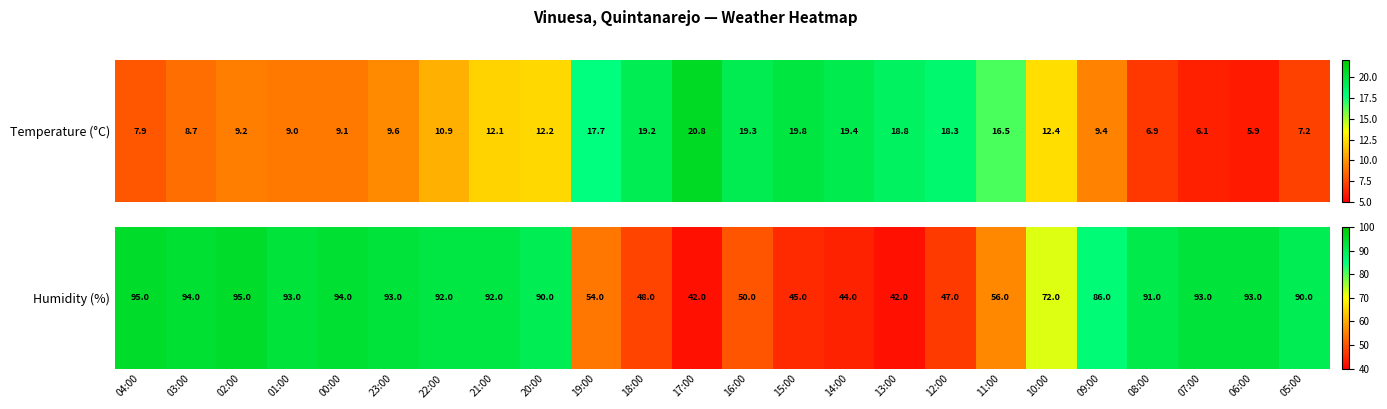

What is the sum of the values at 09:00 and 07:00?

179